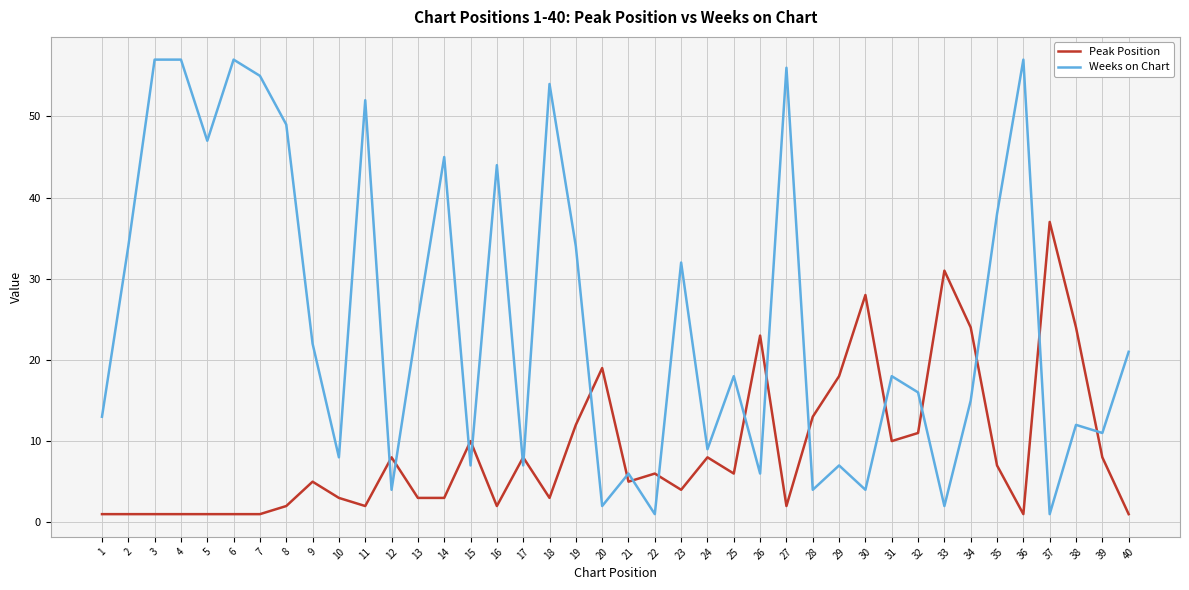

What is the spread (max minus min) of values at 22?

5